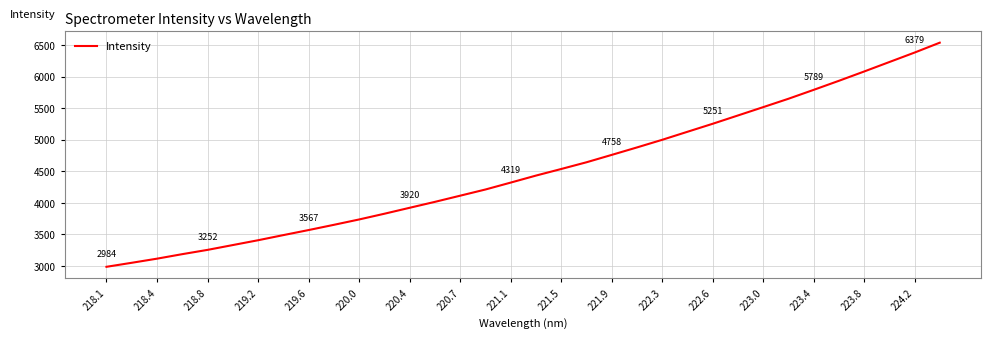

What is the smallest value displayed?

2984.6